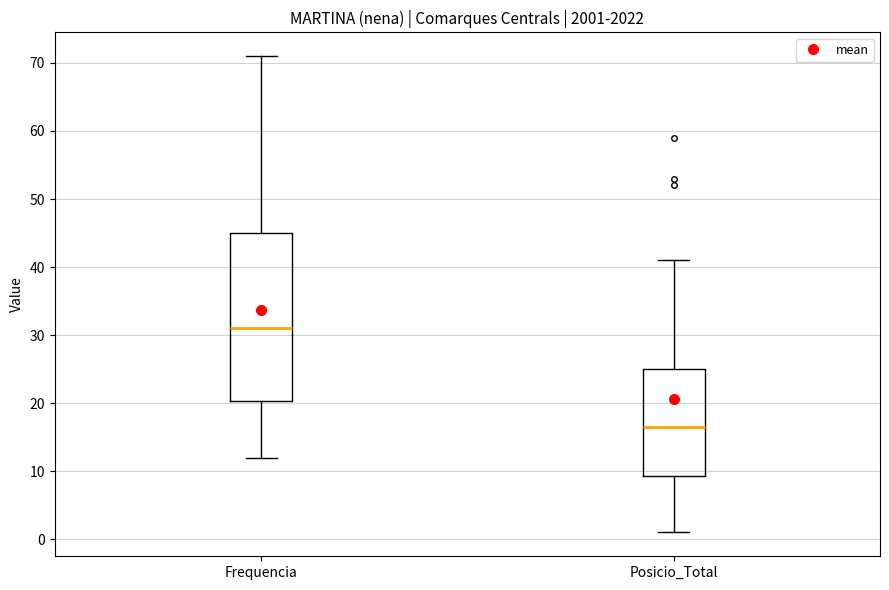

Reading left to right, read every box against the y-axis: the position of its median line, the range the box covers, and the ends of its whiskers. The values are not printed on the chart, so give them approximately, as read against the axis.

Frequencia: median 31, box 20 to 45, whiskers 12 to 71
Posicio_Total: median 17, box 9 to 25, whiskers 1 to 41